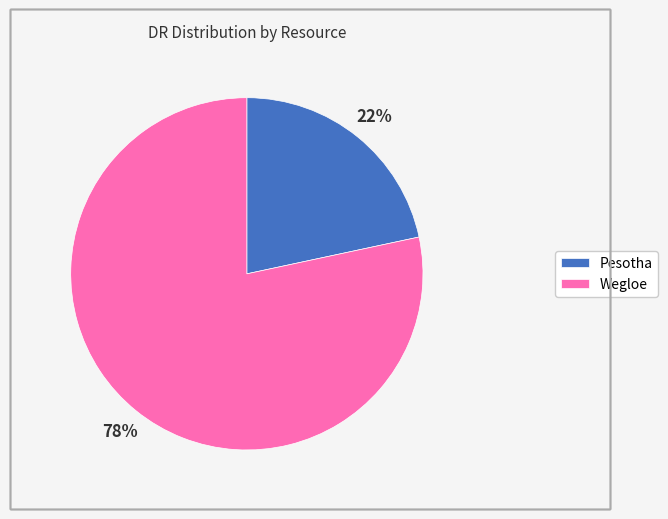

How many segments does this pie chart have?

2